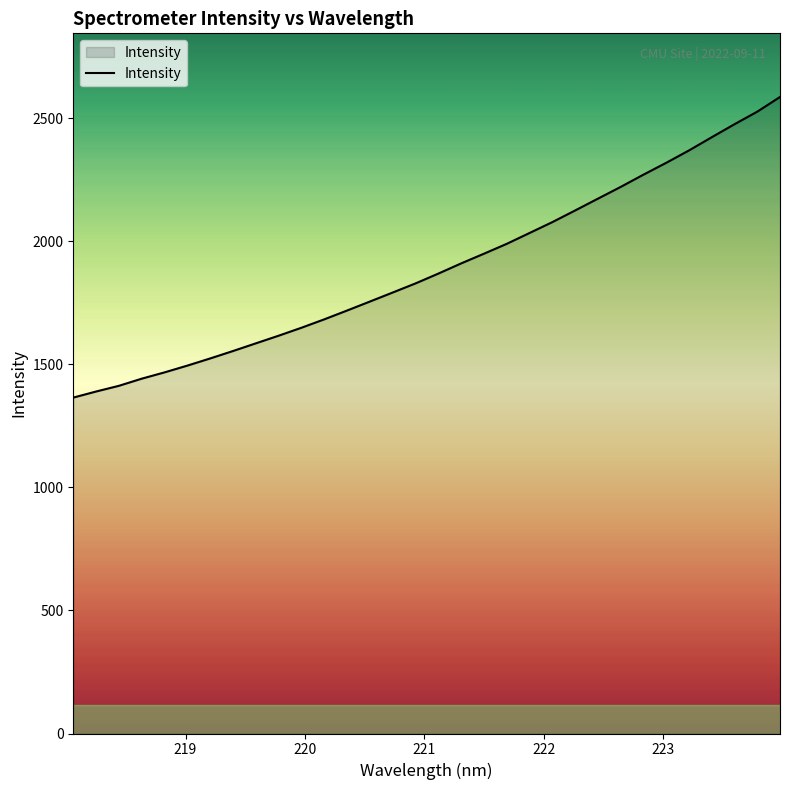

What is the smallest value displayed?

1365.3